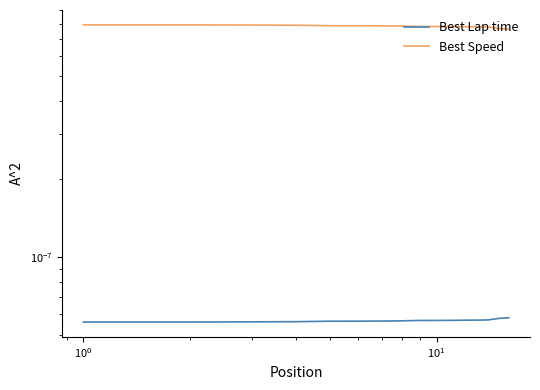

True or false: Best Lap time and Best Speed intersect in this chart.

False